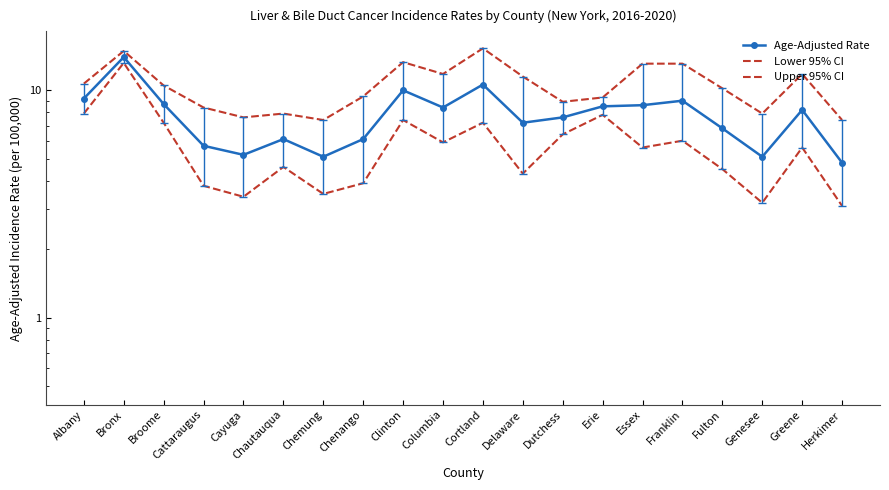

Where is the first local maximum for Age-Adjusted Rate?

Bronx